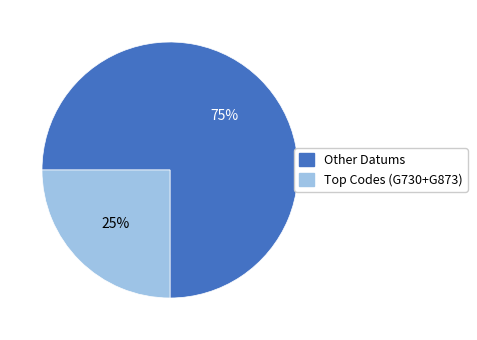

To the nearest percent, what is the difference between the largest and smallest slice percentages?

50%